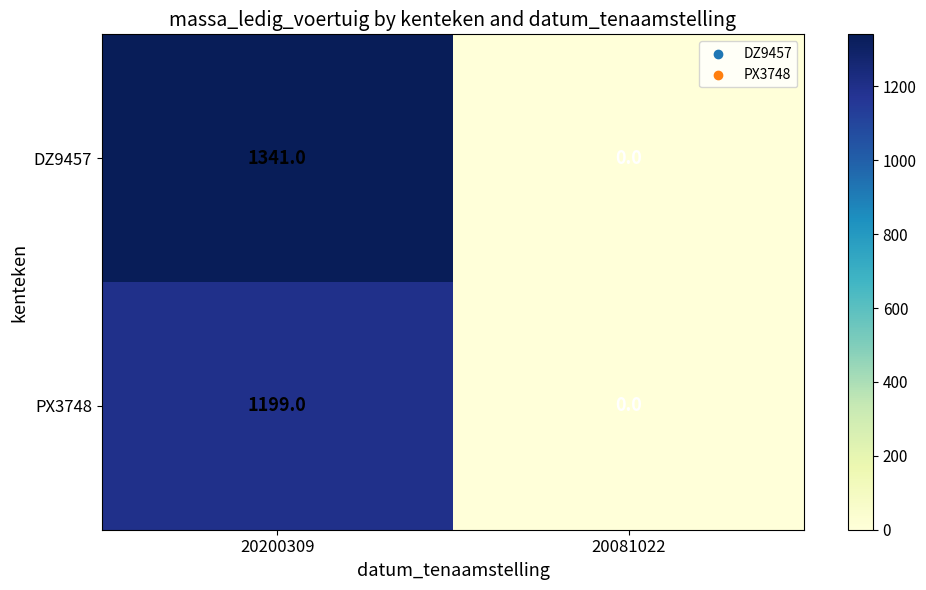

The value of DZ9457 at 20081022 is -423. True or false?

False